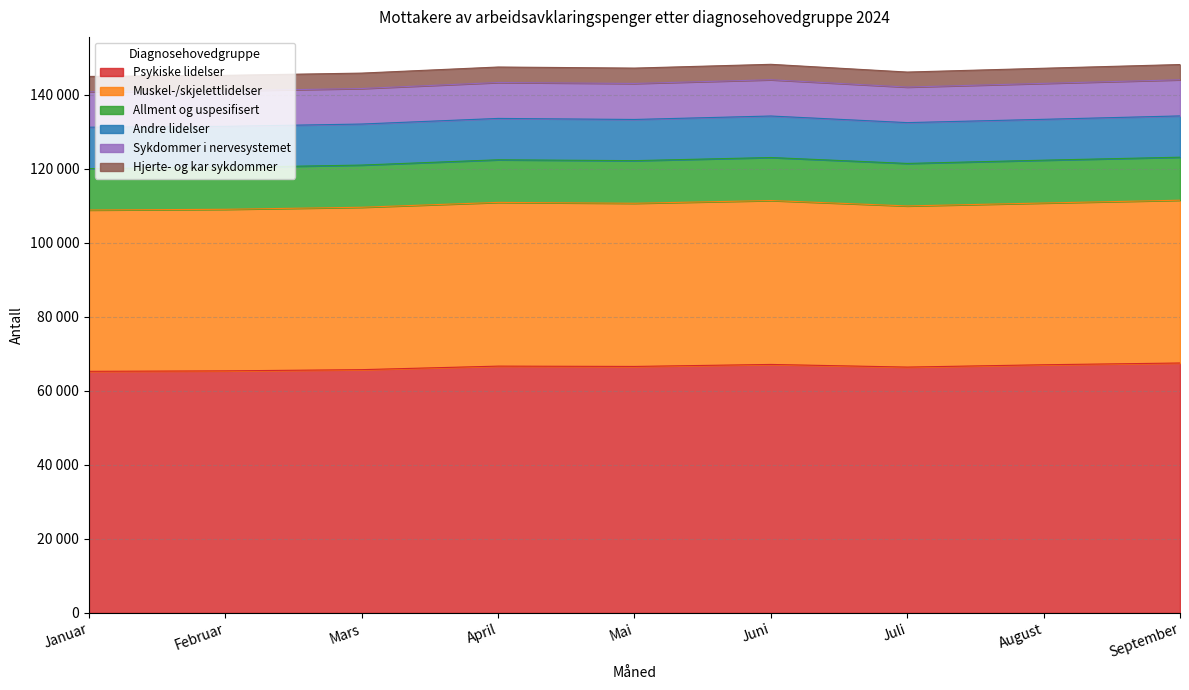

What is the minimum value shown in the chart?

4055